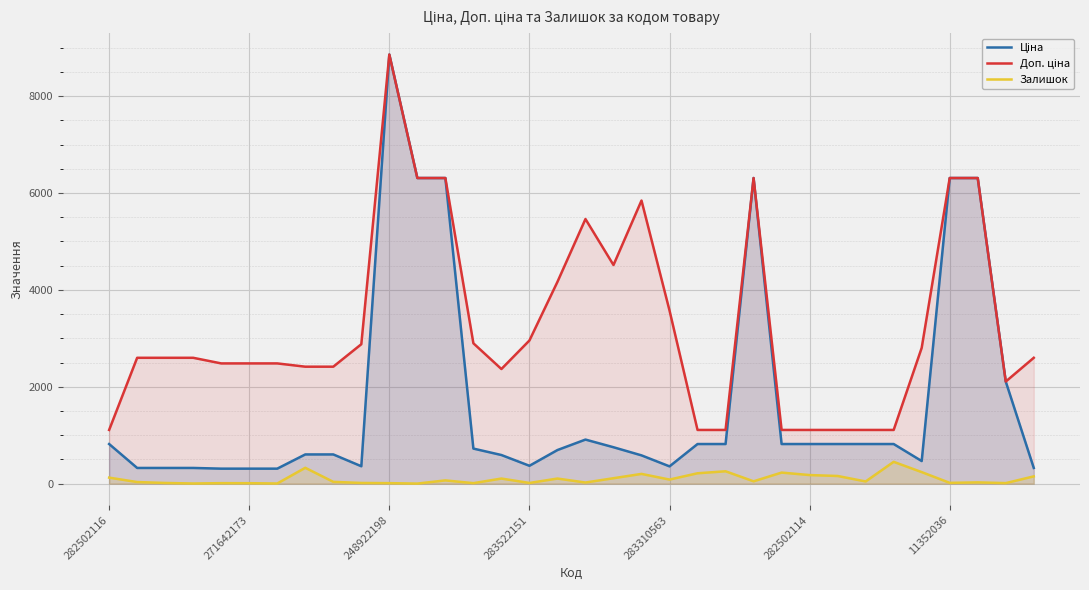

Rank the series by their maximum value, from highest to lowest.

Ціна, Доп. ціна, Залишок